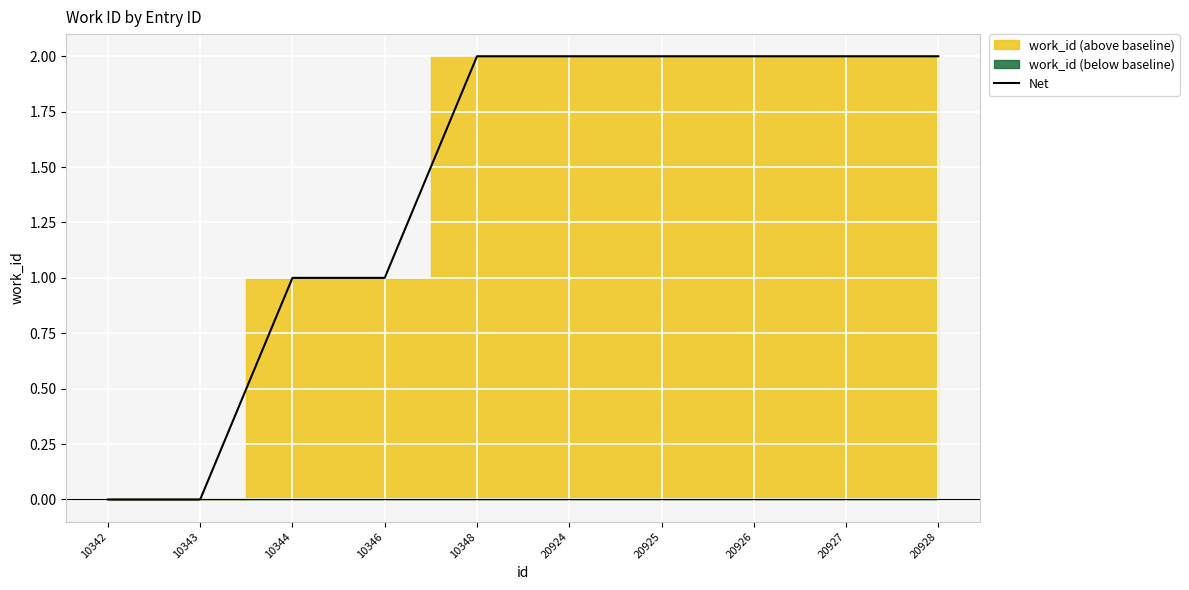

List the labels in order of value, largest first.

10348, 20924, 20925, 20926, 20927, 20928, 10344, 10346, 10342, 10343